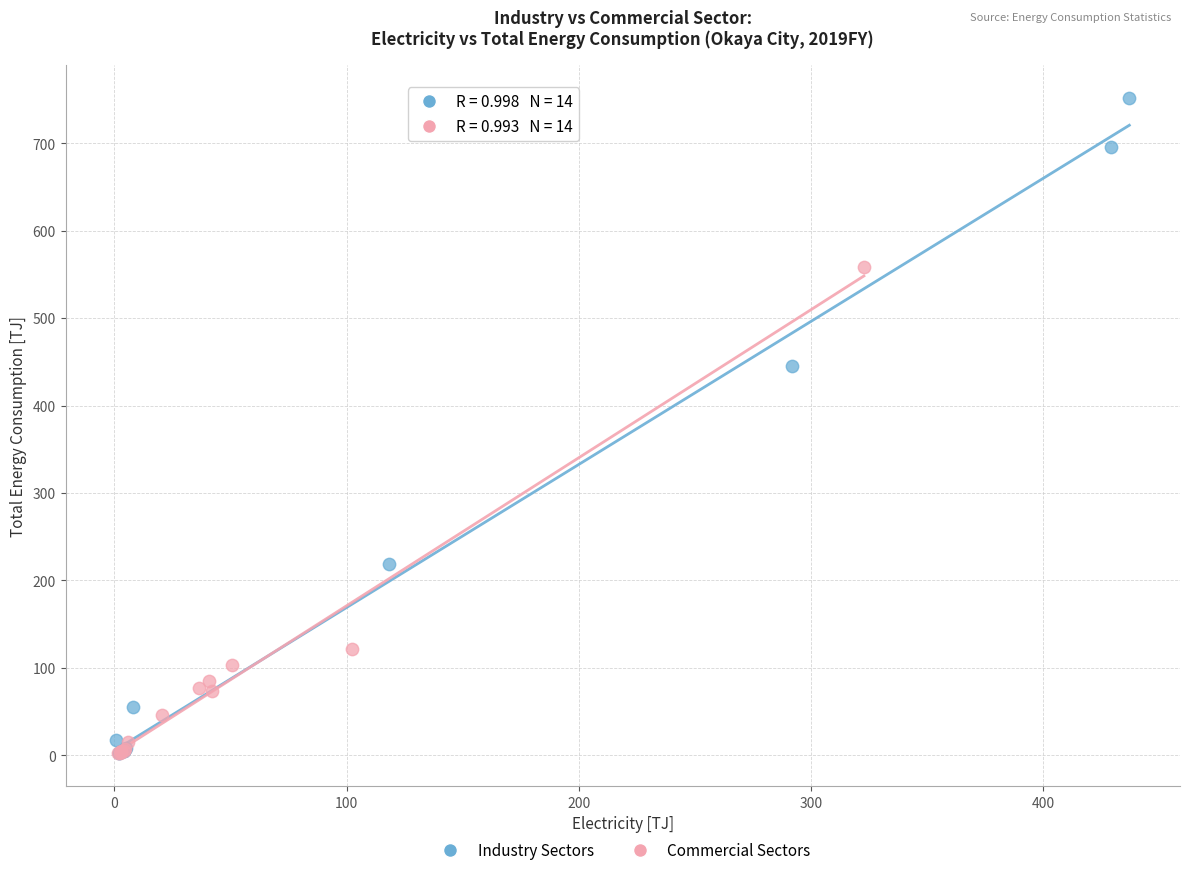

Which series reaches the maximum Y coordinate?

Industry Sectors